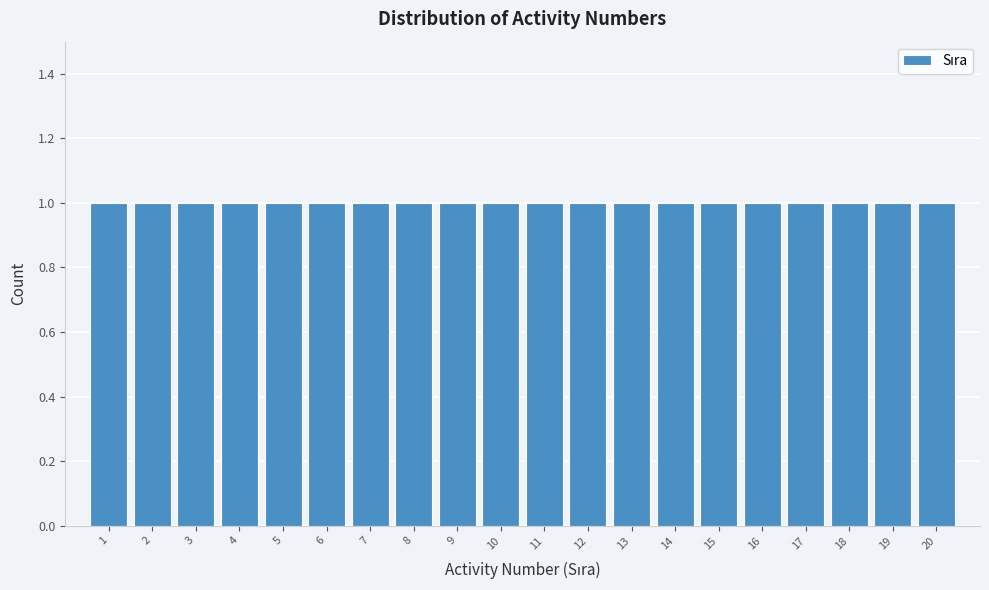

How tall is the bar that spans 1.5 to 2.5 on the x-axis? The values are not printed on the chart, so give them approximately, as read against the axis.

1